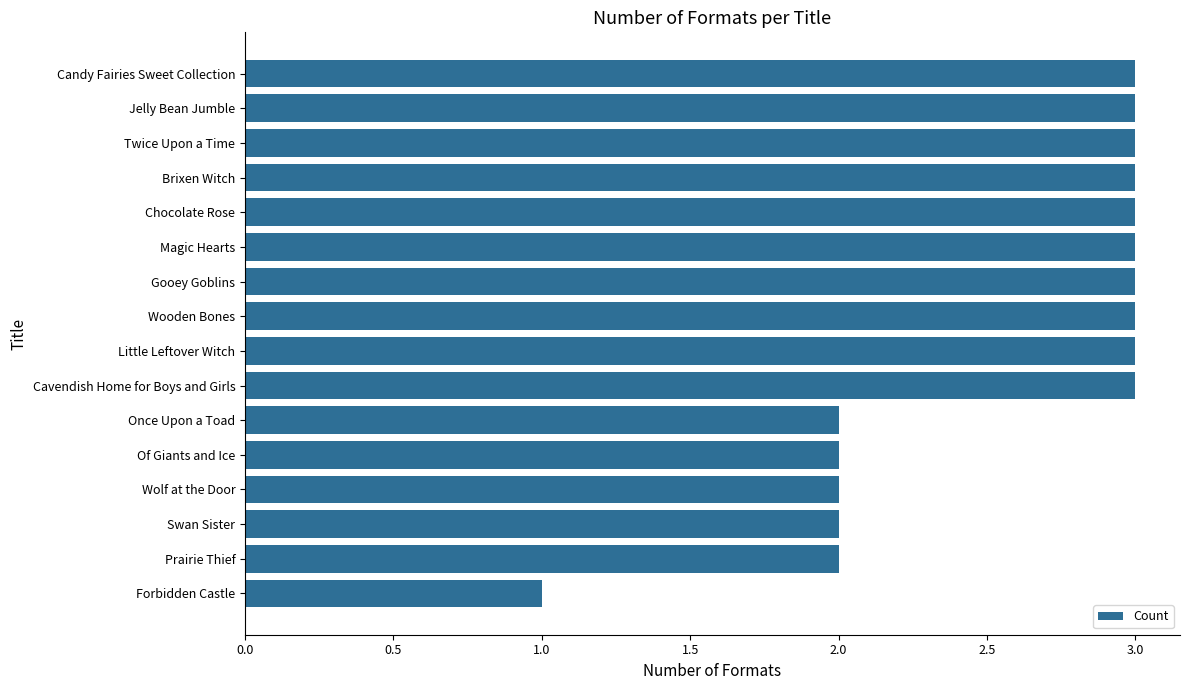

True or false: the data shows 3 at Jelly Bean Jumble.

True